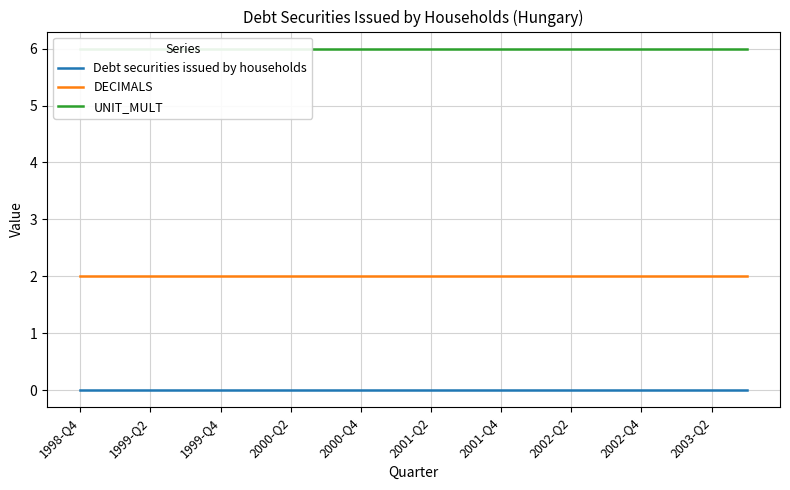

True or false: DECIMALS and Debt securities issued by households intersect in this chart.

False